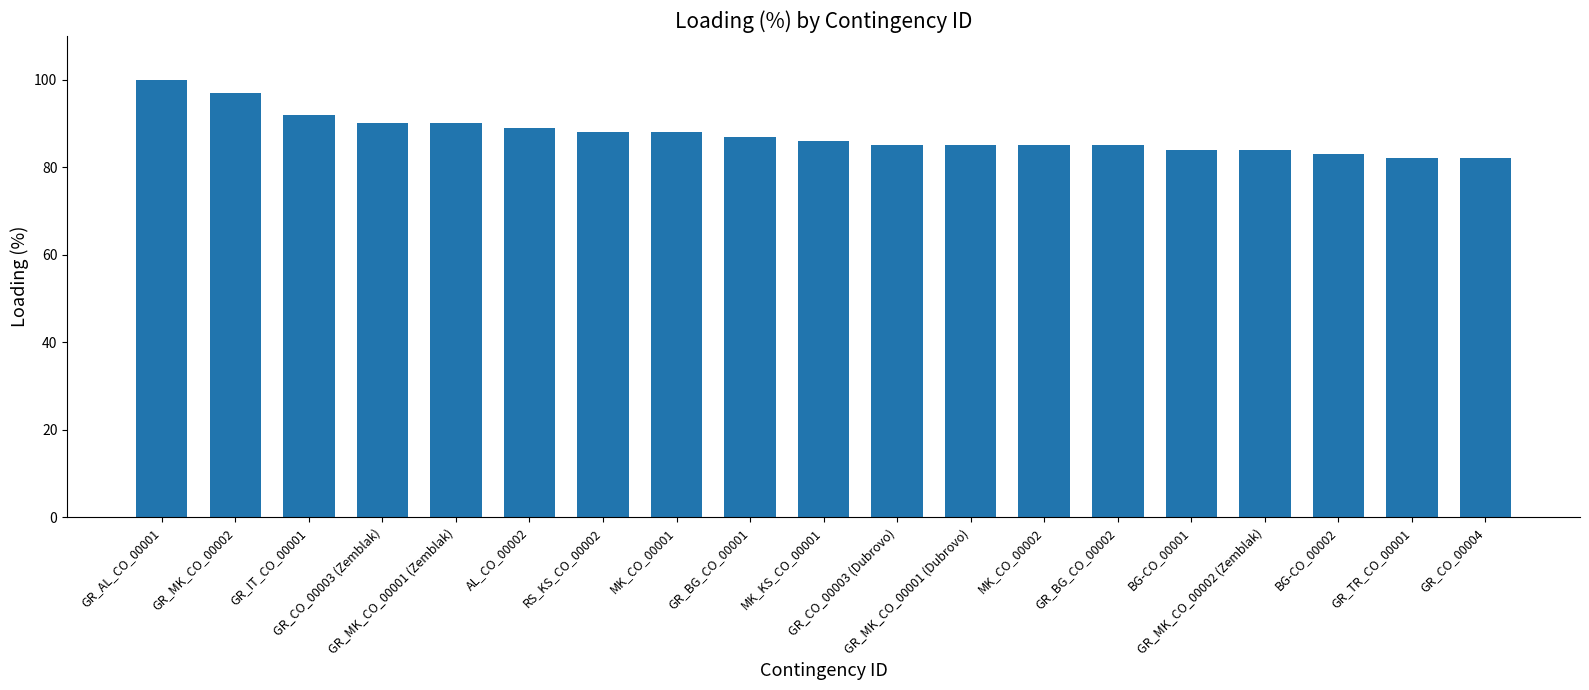

What is the difference between the values at GR_MK_CO_00001 (Zemblak) and GR_BG_CO_00002?

5